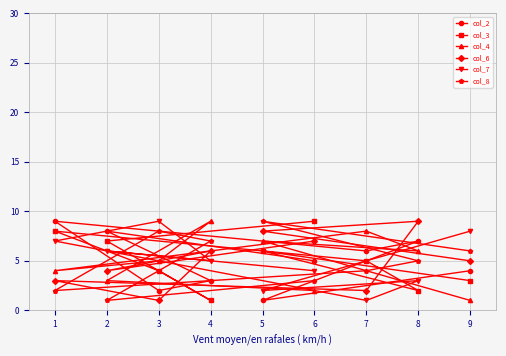

Is it true that col_8 equals 4 at 7?

True